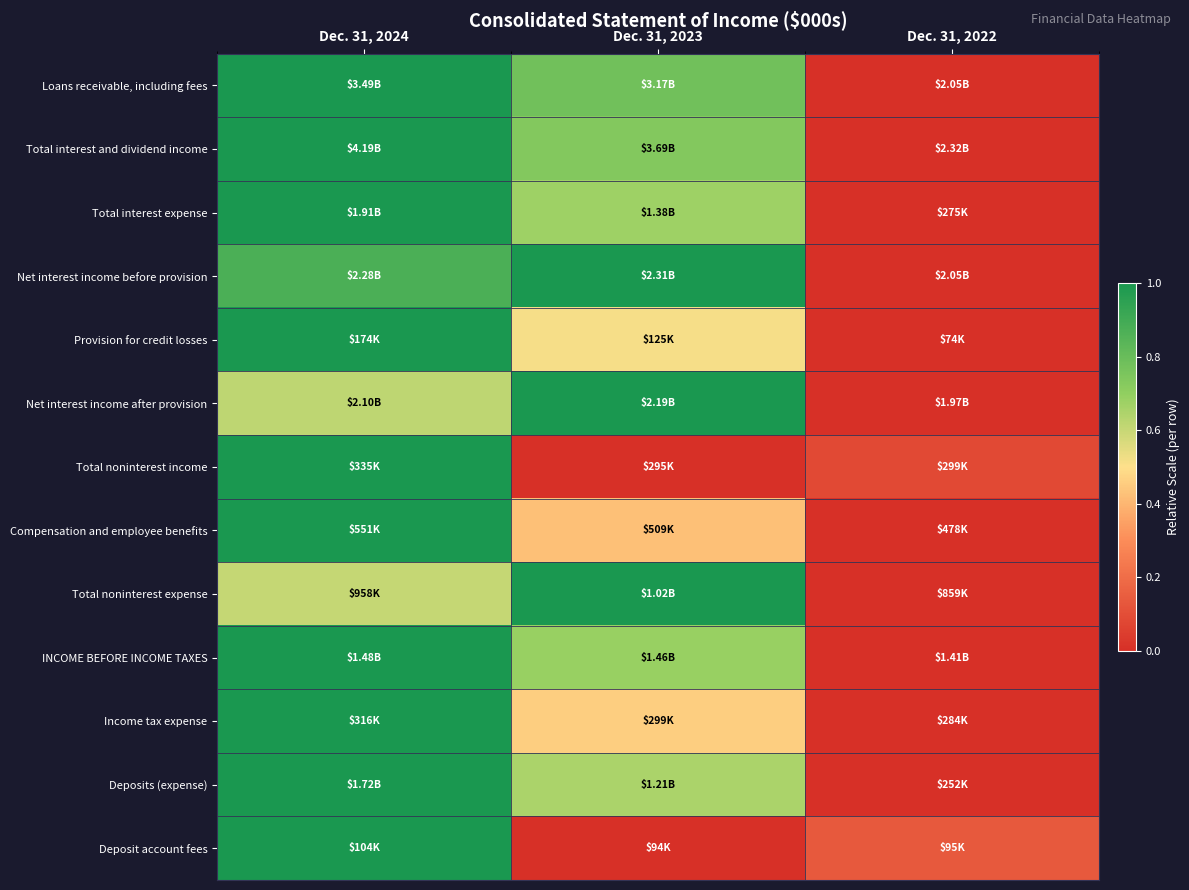

Reading right to left, list all the values displayed in this chart.

Loans receivable, including fees: Dec. 31, 2022=0.0	Dec. 31, 2023=0.8	Dec. 31, 2024=1.0
Total interest and dividend income: Dec. 31, 2022=0.0	Dec. 31, 2023=0.7	Dec. 31, 2024=1.0
Total interest expense: Dec. 31, 2022=0.0	Dec. 31, 2023=0.7	Dec. 31, 2024=1.0
Net interest income before provision: Dec. 31, 2022=0.0	Dec. 31, 2023=1.0	Dec. 31, 2024=0.9
Provision for credit losses: Dec. 31, 2022=0.0	Dec. 31, 2023=0.5	Dec. 31, 2024=1.0
Net interest income after provision: Dec. 31, 2022=0.0	Dec. 31, 2023=1.0	Dec. 31, 2024=0.6
Total noninterest income: Dec. 31, 2022=0.1	Dec. 31, 2023=0.0	Dec. 31, 2024=1.0
Compensation and employee benefits: Dec. 31, 2022=0.0	Dec. 31, 2023=0.4	Dec. 31, 2024=1.0
Total noninterest expense: Dec. 31, 2022=0.0	Dec. 31, 2023=1.0	Dec. 31, 2024=0.6
INCOME BEFORE INCOME TAXES: Dec. 31, 2022=0.0	Dec. 31, 2023=0.7	Dec. 31, 2024=1.0
Income tax expense: Dec. 31, 2022=0.0	Dec. 31, 2023=0.5	Dec. 31, 2024=1.0
Deposits (expense): Dec. 31, 2022=0.0	Dec. 31, 2023=0.6	Dec. 31, 2024=1.0
Deposit account fees: Dec. 31, 2022=0.1	Dec. 31, 2023=0.0	Dec. 31, 2024=1.0